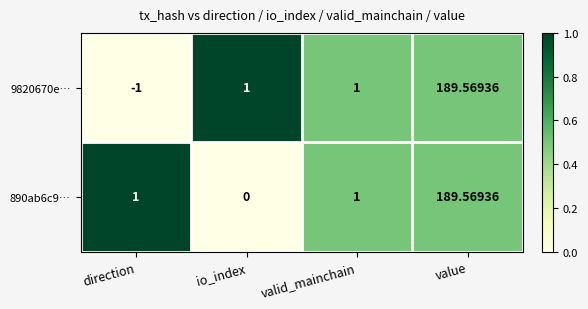

How many categories are shown in the chart?

4